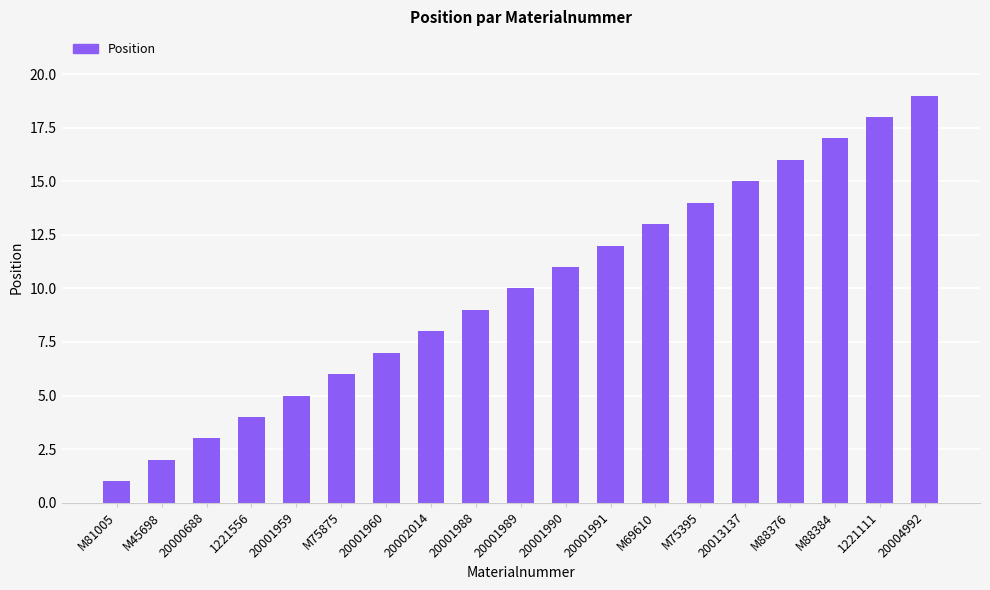

What is the change in value from 1221556 to M88376?

+12